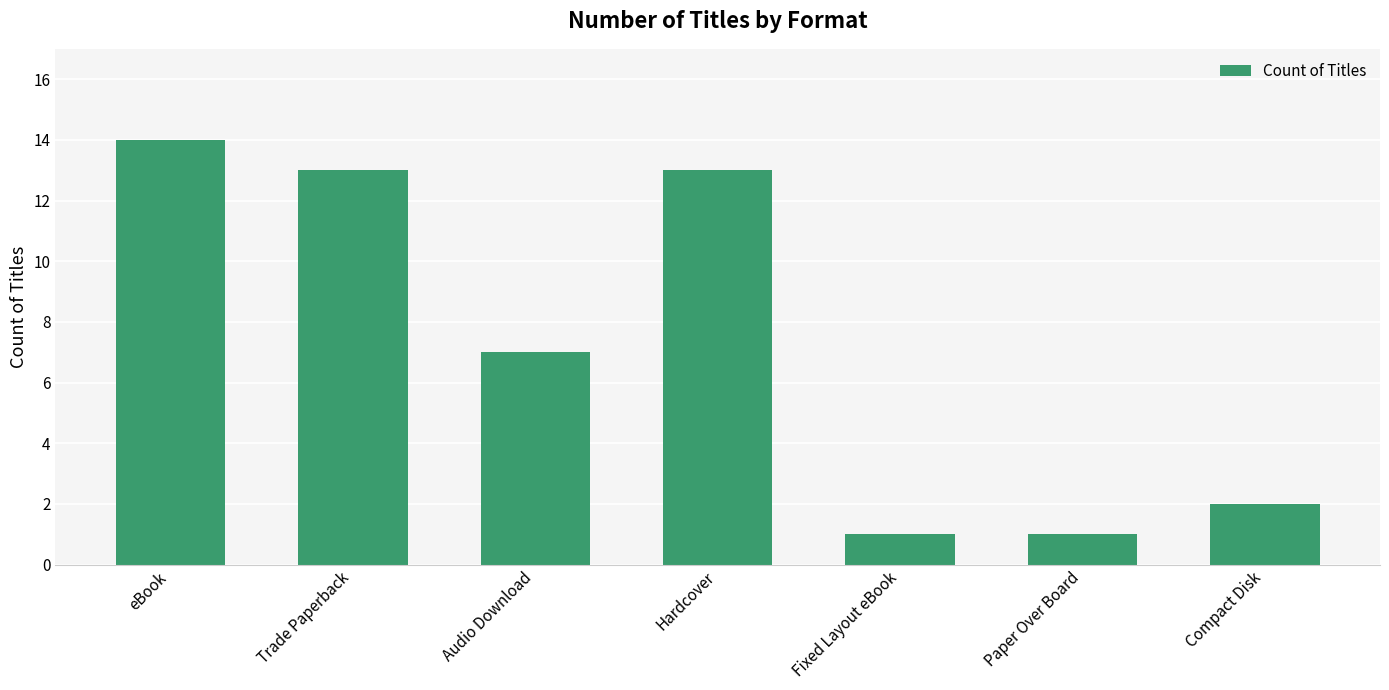

What is the approximate value at Trade Paperback?

13